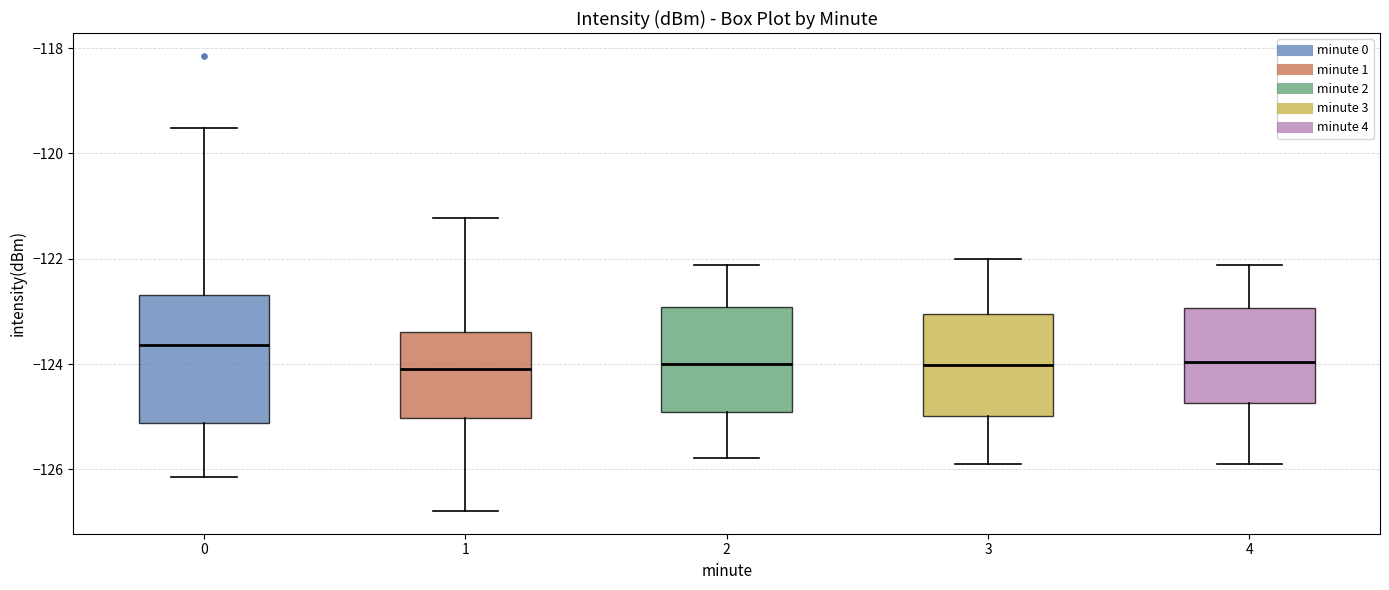

Which box has the highest median line?

0